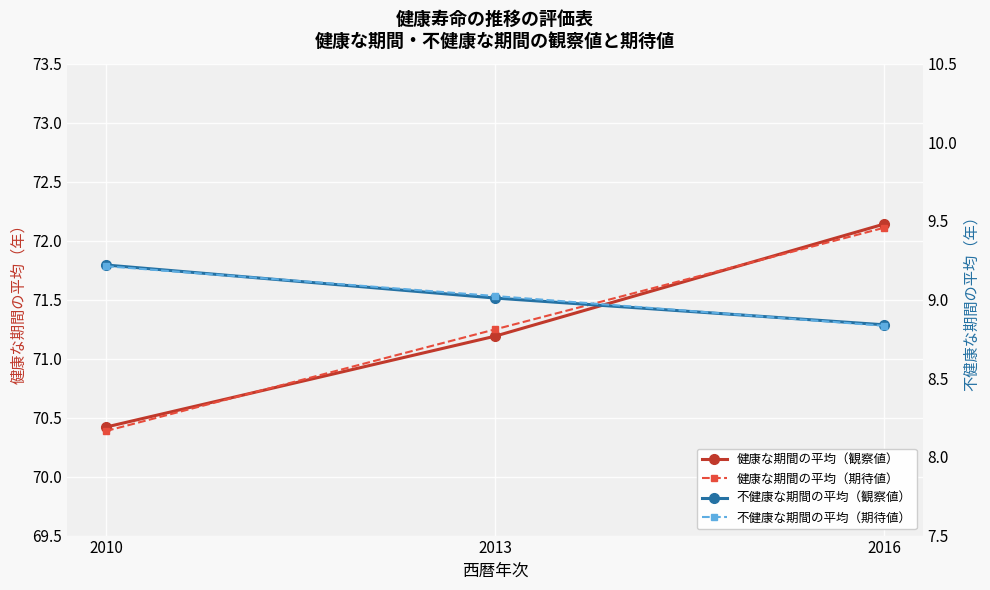

Between 2013 and 2016, which series saw the biggest shift?

健康な期間の平均（観察値）